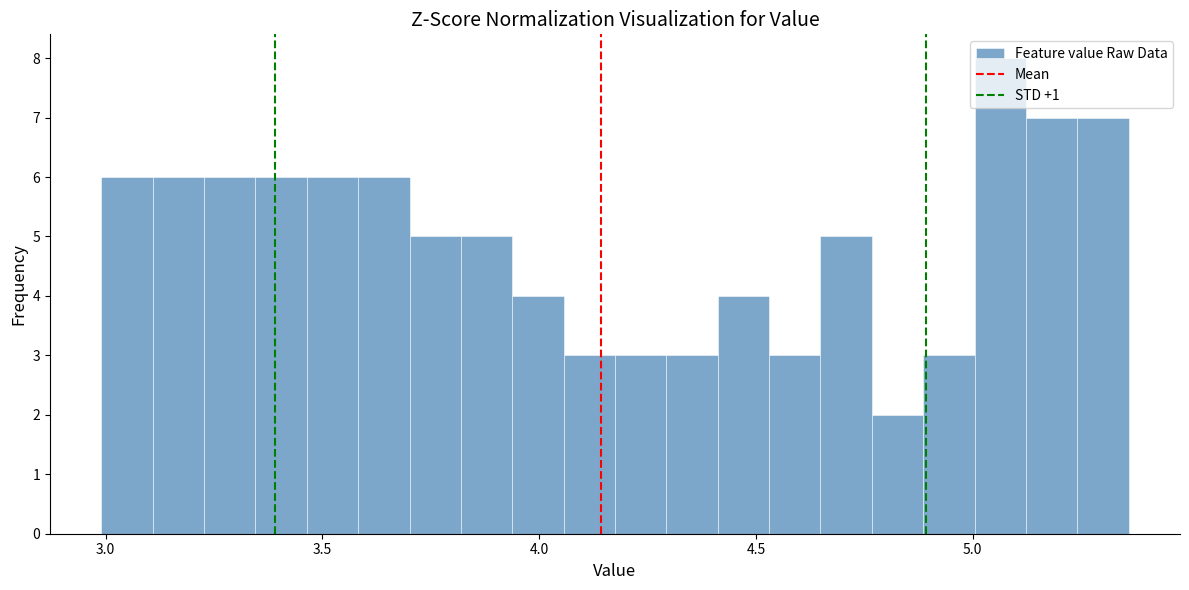

Around what value on the x-axis is the tallest bar? Give the approximate position of its centre, as read against the axis.

5.05